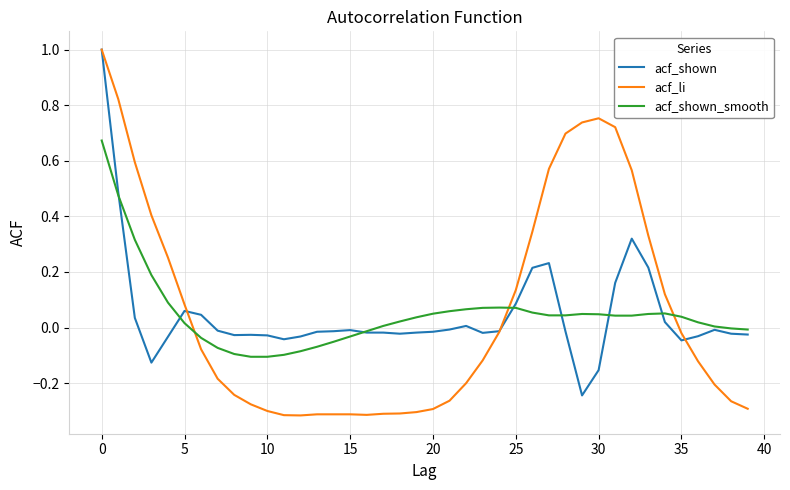

What is the highest value of the acf_li series?

1.0